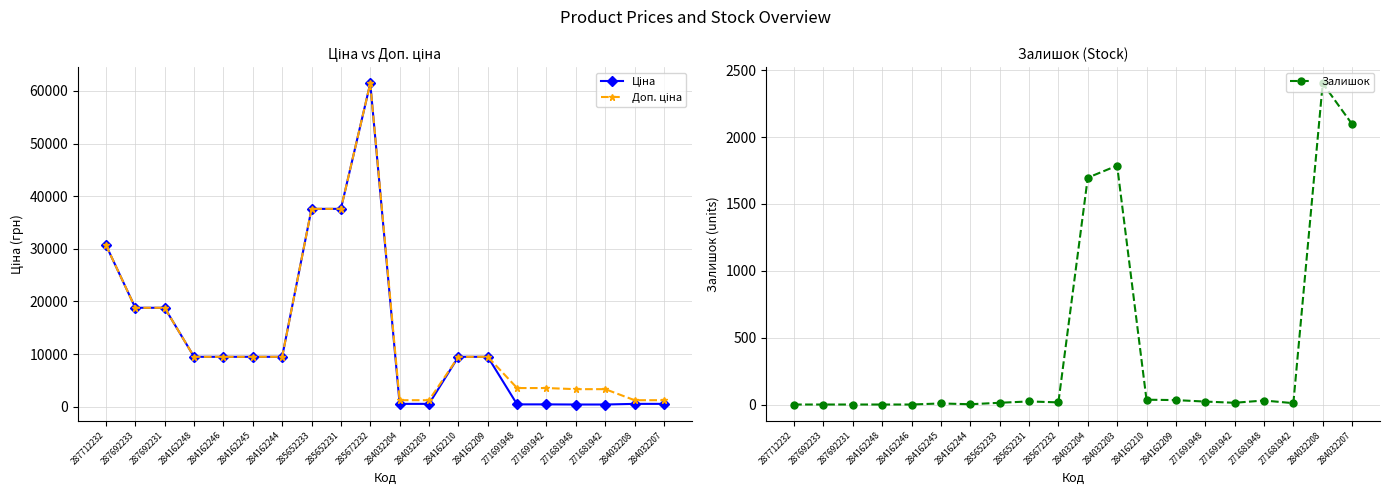

Reading right to left, transcribe all the data shown in this chart.

Ціна: 284032207=539.0	284032208=539.0	271681942=416.6	271681948=416.6	271691942=443.1	271691948=443.1	284162209=9480.1	284162210=9480.1	284032203=539.0	284032204=539.0	285672232=61434.3	285652231=37593.6	285652233=37593.6	284162244=9480.1	284162245=9480.1	284162246=9480.1	284162248=9480.1	287692231=18796.8	287692233=18796.8	287712232=30717.1
Доп. ціна: 284032207=1235.4	284032208=1235.4	271681942=3332.5	271681948=3332.5	271691942=3545.0	271691948=3545.0	284162209=9480.1	284162210=9480.1	284032203=1235.4	284032204=1235.4	285672232=61434.3	285652231=37593.6	285652233=37593.6	284162244=9480.1	284162245=9480.1	284162246=9480.1	284162248=9480.1	287692231=18796.8	287692233=18796.8	287712232=30717.1
Залишок: 284032207=2096.0	284032208=2401.0	271681942=10.0	271681948=30.0	271691942=13.0	271691948=22.0	284162209=33.0	284162210=36.0	284032203=1786.0	284032204=1696.0	285672232=16.0	285652231=23.0	285652233=13.0	284162244=2.0	284162245=8.0	284162246=0.0	284162248=0.0	287692231=0.0	287692233=0.0	287712232=0.0